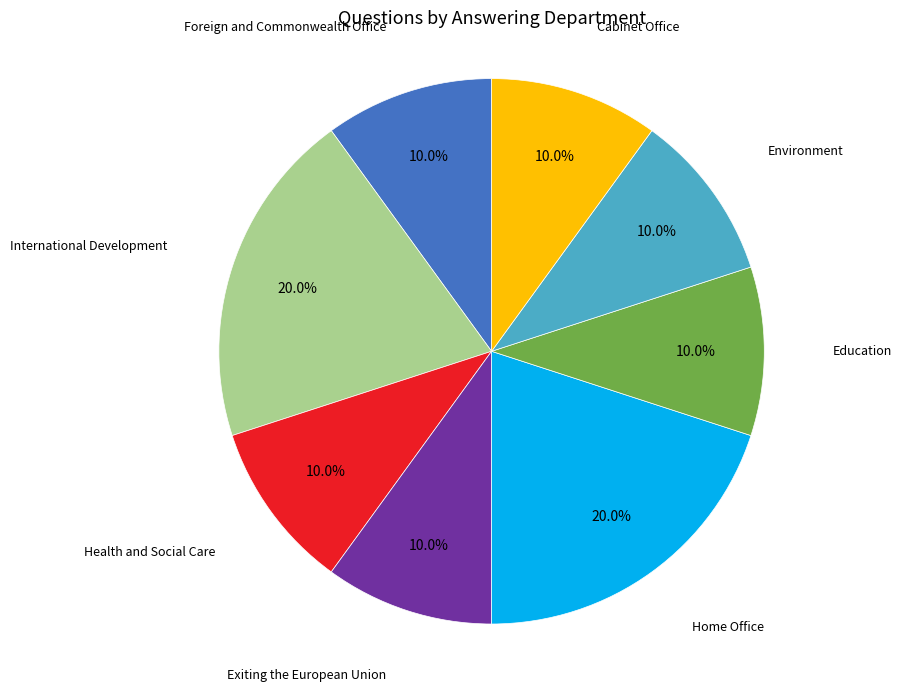

Does any single category account for the majority?

No